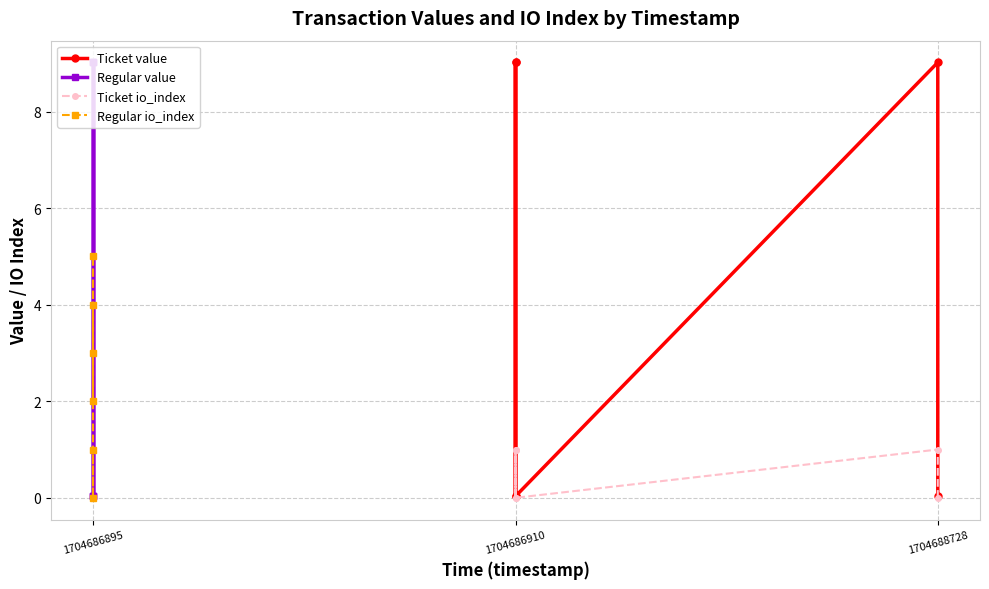

In Ticket io_index, how many points are lower than both neighbors (excluding endpoints)?

2